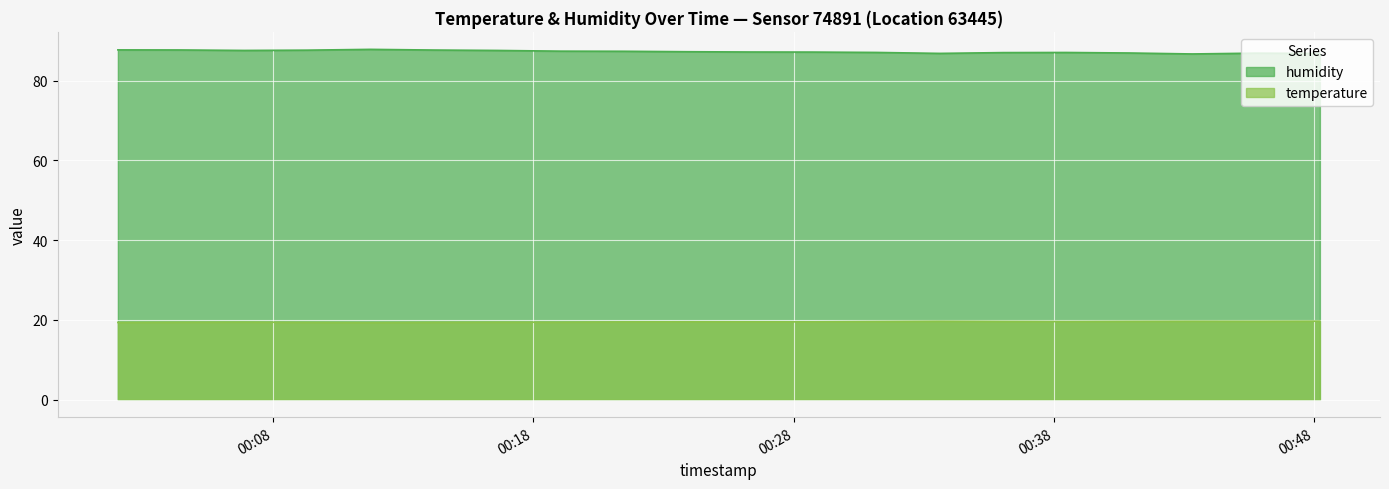

Between 2023-07-28T00:14:11 and 2023-07-28T00:31:10, which series saw the biggest shift?

humidity